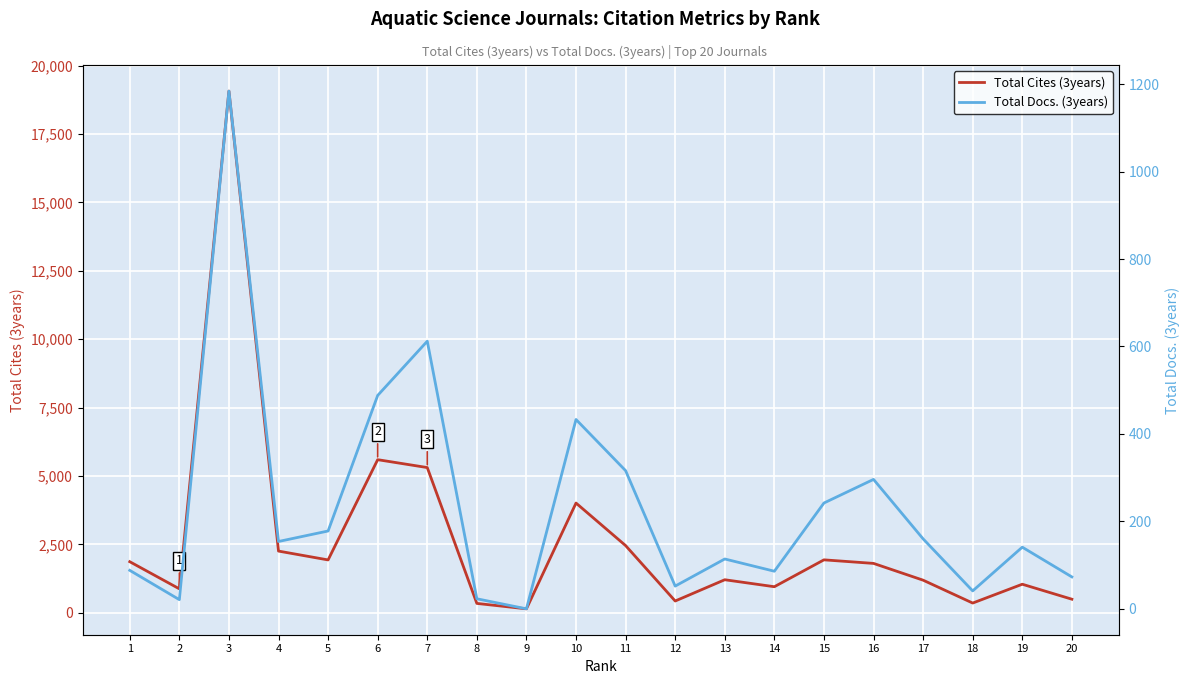

What is the total value across all series at 2?

900